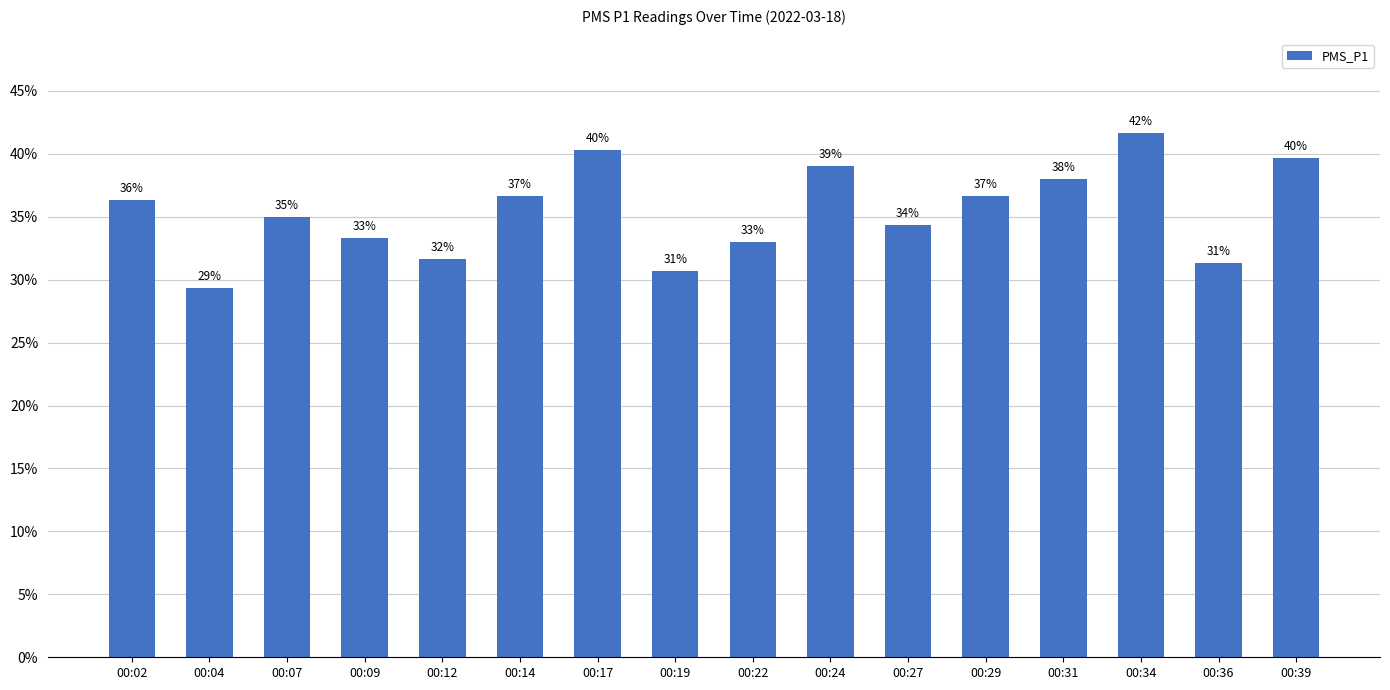

Rank the categories by value from highest to lowest.

00:34, 00:17, 00:39, 00:24, 00:31, 00:14, 00:29, 00:02, 00:07, 00:27, 00:09, 00:22, 00:12, 00:36, 00:19, 00:04